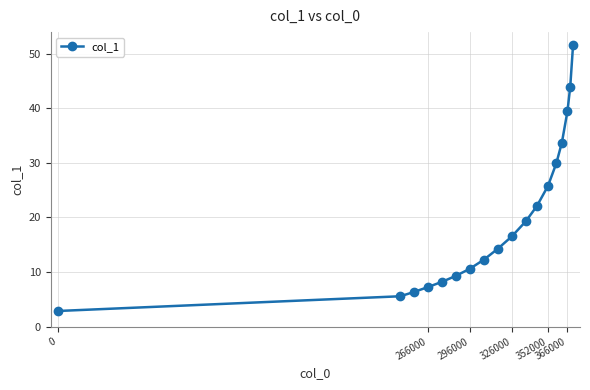

What is the value of the 6th point from the left?

9.3